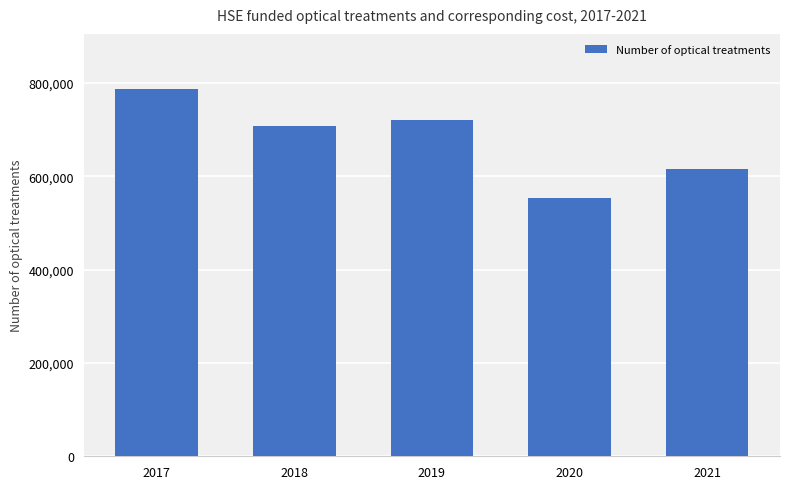

Approximately how many times larger is the value at 2020 compared to 2018?

0.8